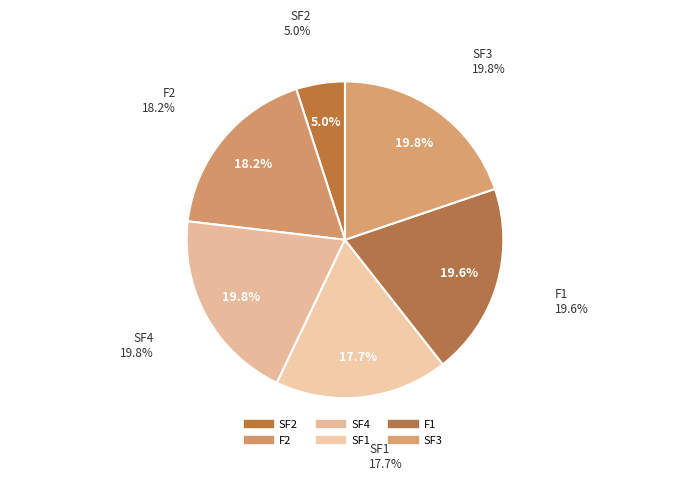

What is the largest slice in the pie chart?

SF3